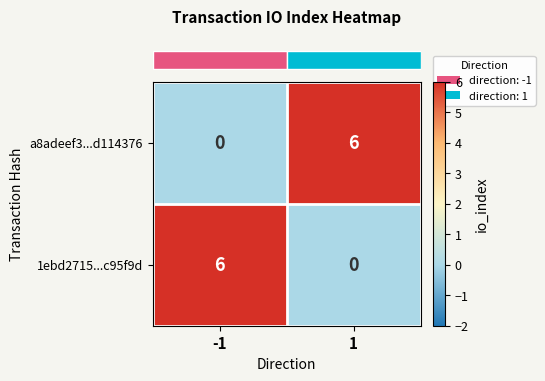

Rank the categories by 1ebd2715...c95f9d value from highest to lowest.

-1, 1